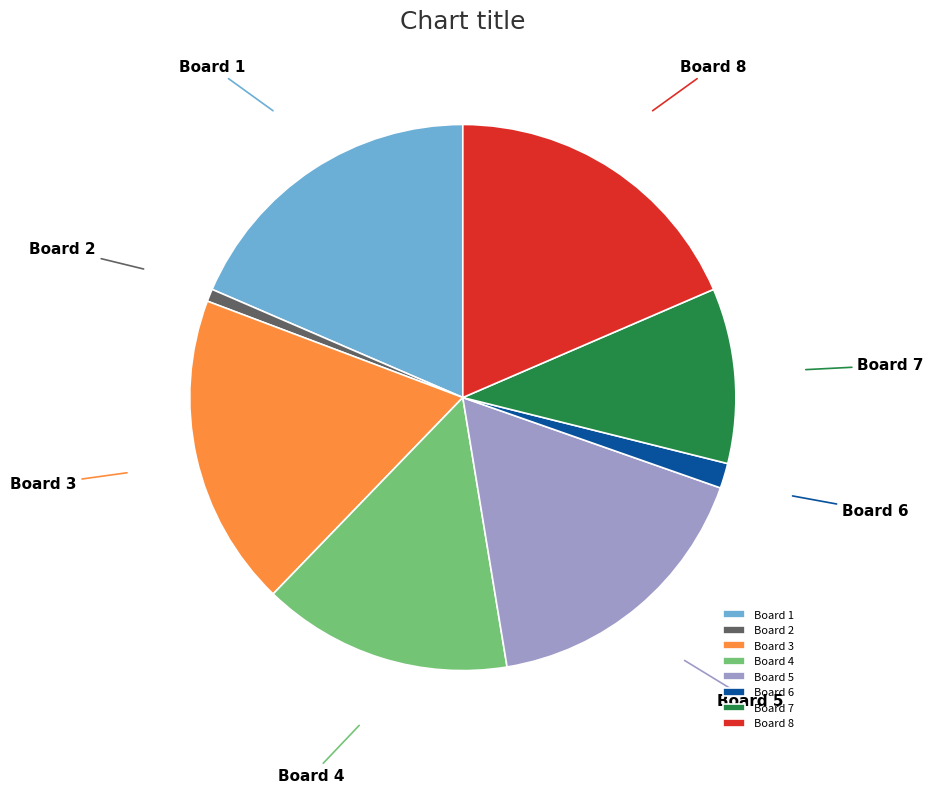

The Board 6 slice represents 11% of the pie. True or false?

False